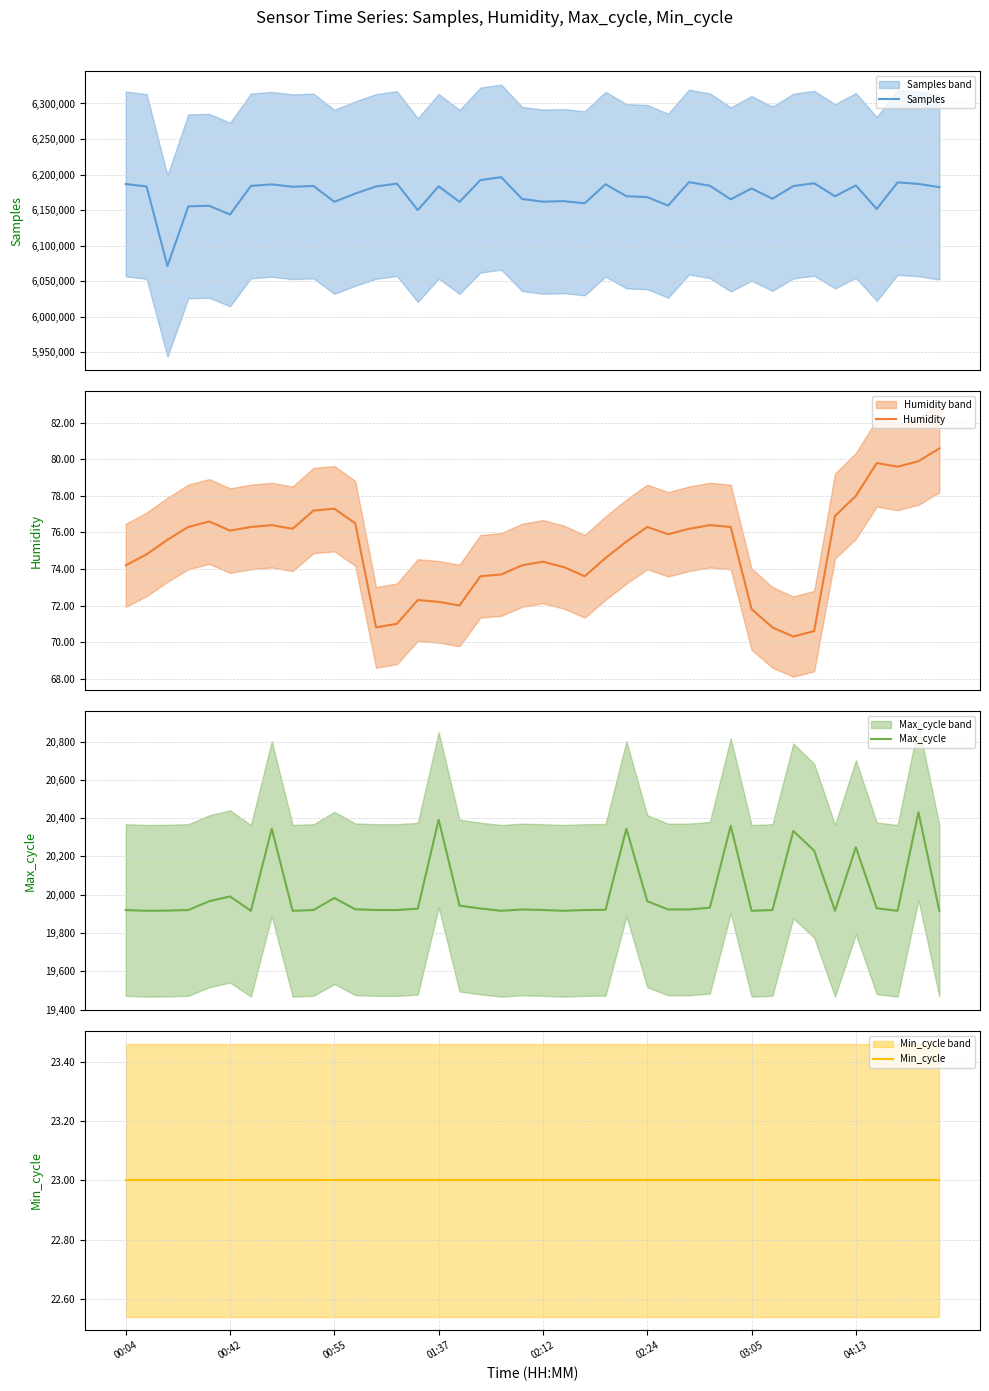

Reading left to right, extract all data points from this chart.

Samples: 6186715.0	6183237.0	6071327.0	6155295.0	6156014.0	6143819.0	6184003.0	6186201.0	6182784.0	6183869.0	6161709.0	6173174.0	6183275.0	6187221.0	6149956.0	6183456.0	6161485.0	6192197.0	6196330.0	6165644.0	6161827.0	6162586.0	6159547.0	6186340.0	6169534.0	6168255.0	6156299.0	6189354.0	6184297.0	6165086.0	6180477.0	6165958.0	6183739.0	6187772.0	6169423.0	6184677.0	6151538.0	6188998.0	6186843.0	6182222.0
Humidity: 74.2	74.8	75.6	76.3	76.6	76.1	76.3	76.4	76.2	77.2	77.3	76.5	70.8	71.0	72.3	72.2	72.0	73.6	73.7	74.2	74.4	74.1	73.6	74.6	75.5	76.3	75.9	76.2	76.4	76.3	71.8	70.8	70.3	70.6	76.9	78.0	79.8	79.6	79.9	80.6
Max_cycle: 19920.0	19916.0	19917.0	19920.0	19966.0	19991.0	19916.0	20345.0	19916.0	19920.0	19983.0	19924.0	19920.0	19920.0	19927.0	20392.0	19943.0	19928.0	19916.0	19923.0	19920.0	19916.0	19920.0	19921.0	20345.0	19966.0	19923.0	19923.0	19932.0	20360.0	19916.0	19920.0	20333.0	20230.0	19916.0	20248.0	19929.0	19916.0	20431.0	19916.0
Min_cycle: 23.0	23.0	23.0	23.0	23.0	23.0	23.0	23.0	23.0	23.0	23.0	23.0	23.0	23.0	23.0	23.0	23.0	23.0	23.0	23.0	23.0	23.0	23.0	23.0	23.0	23.0	23.0	23.0	23.0	23.0	23.0	23.0	23.0	23.0	23.0	23.0	23.0	23.0	23.0	23.0